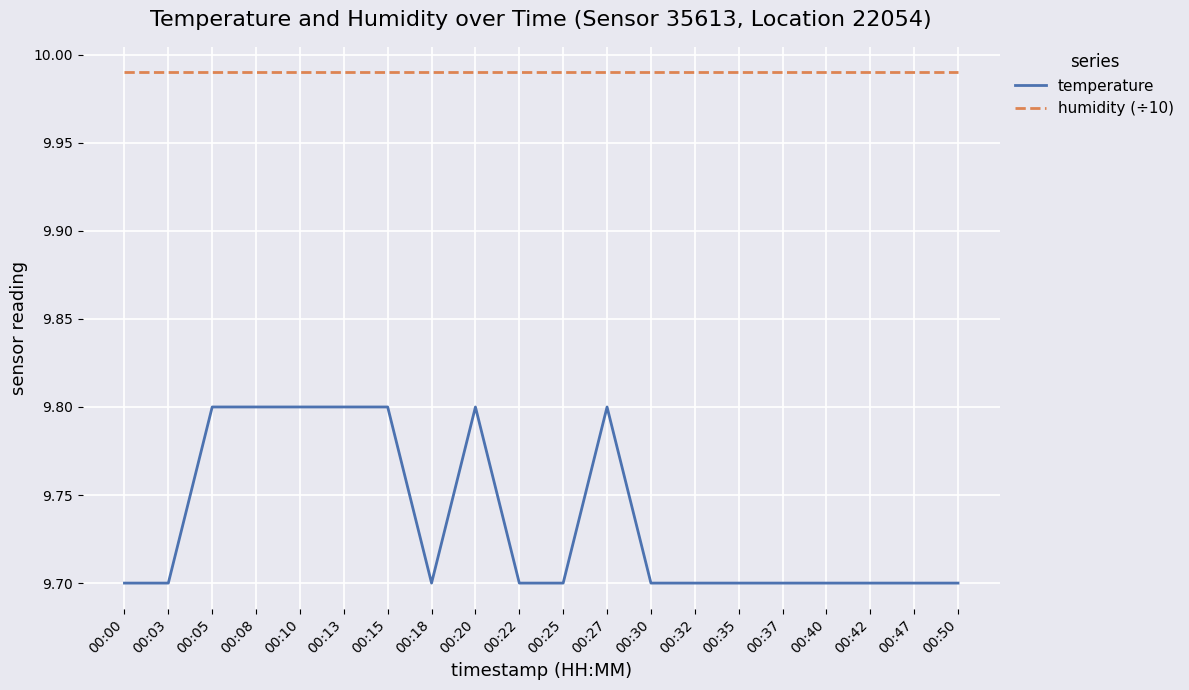

At how many categories does at least one series exceed 9?

20